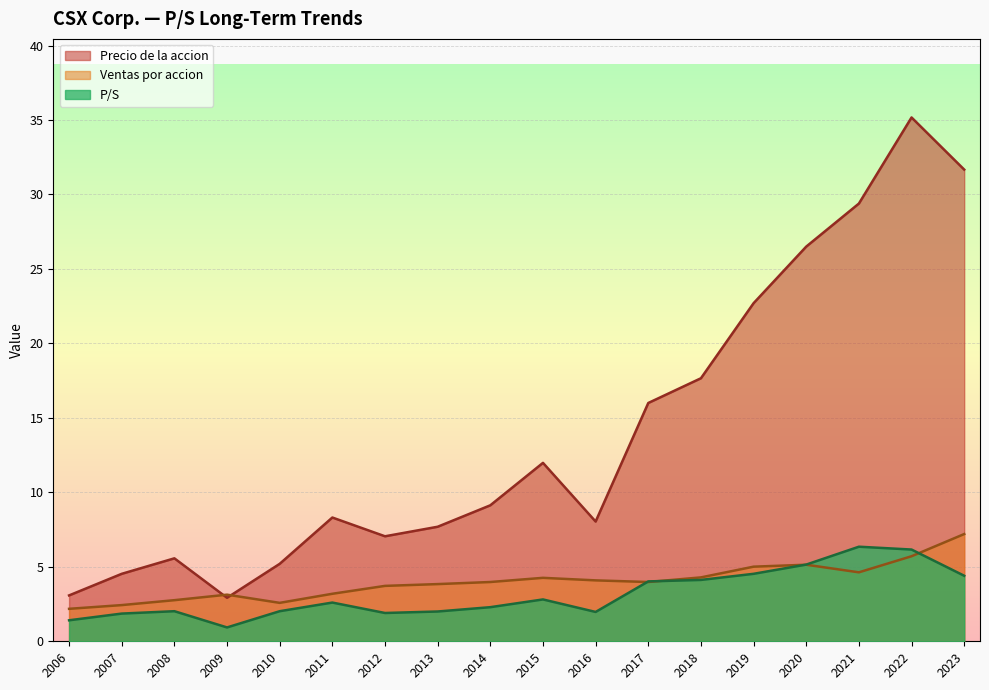

The value of Ventas por accion at 2020 is 8.1. True or false?

False